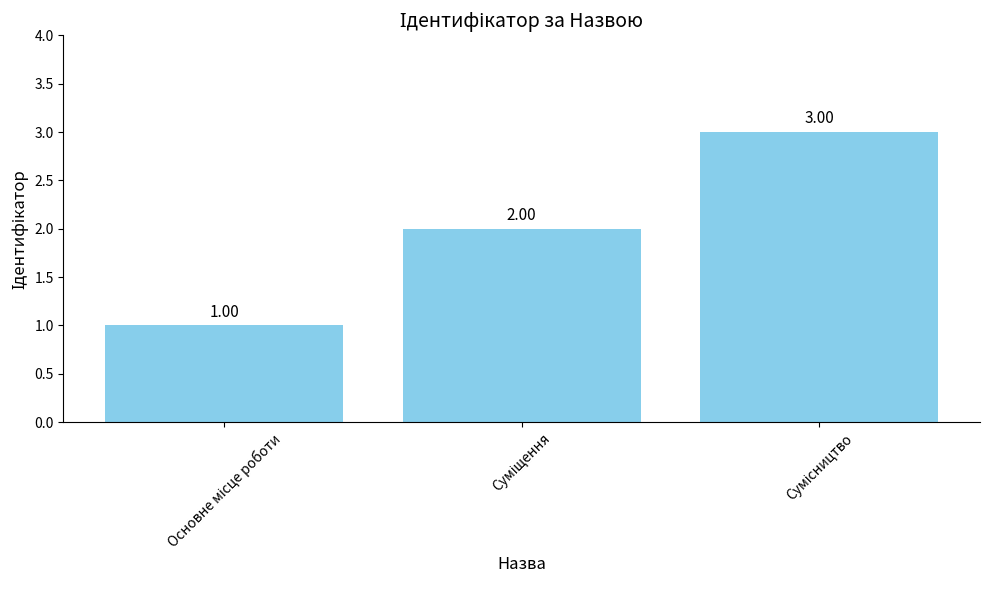

Are the bars horizontal?

No